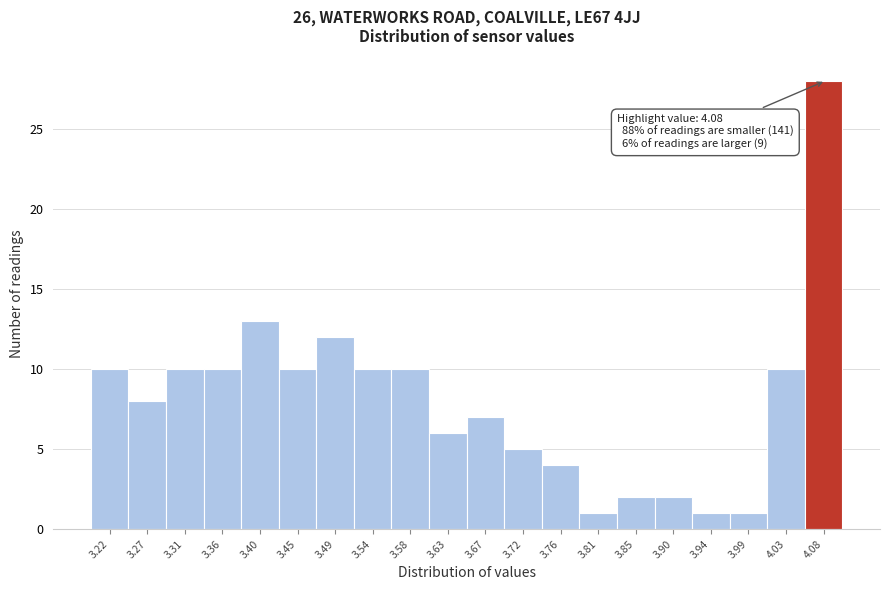

Which range on the x-axis has the tallest bar?

4.055 to 4.100